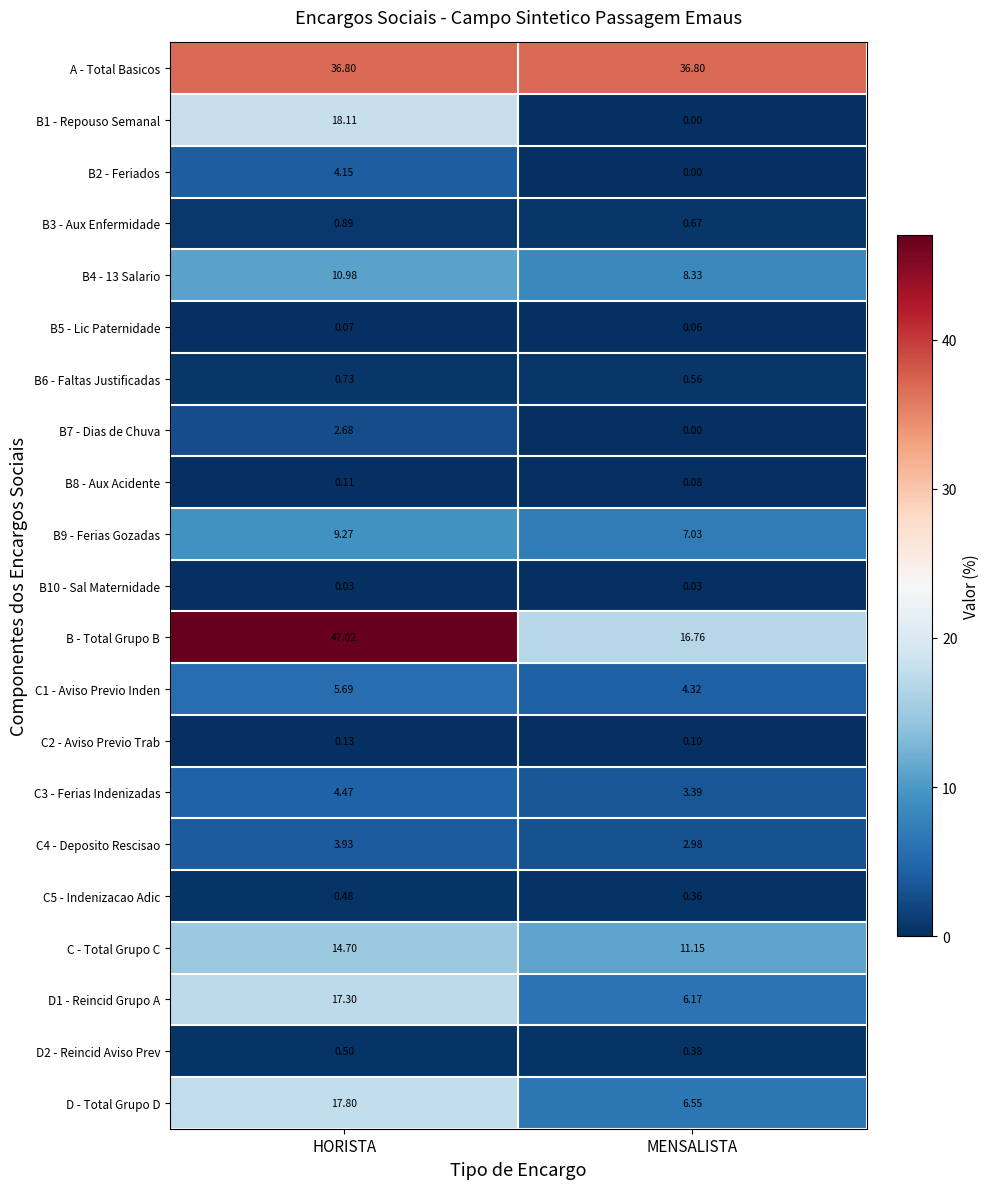

List the labels in order of C2 - Aviso Previo Trab value, smallest first.

MENSALISTA, HORISTA